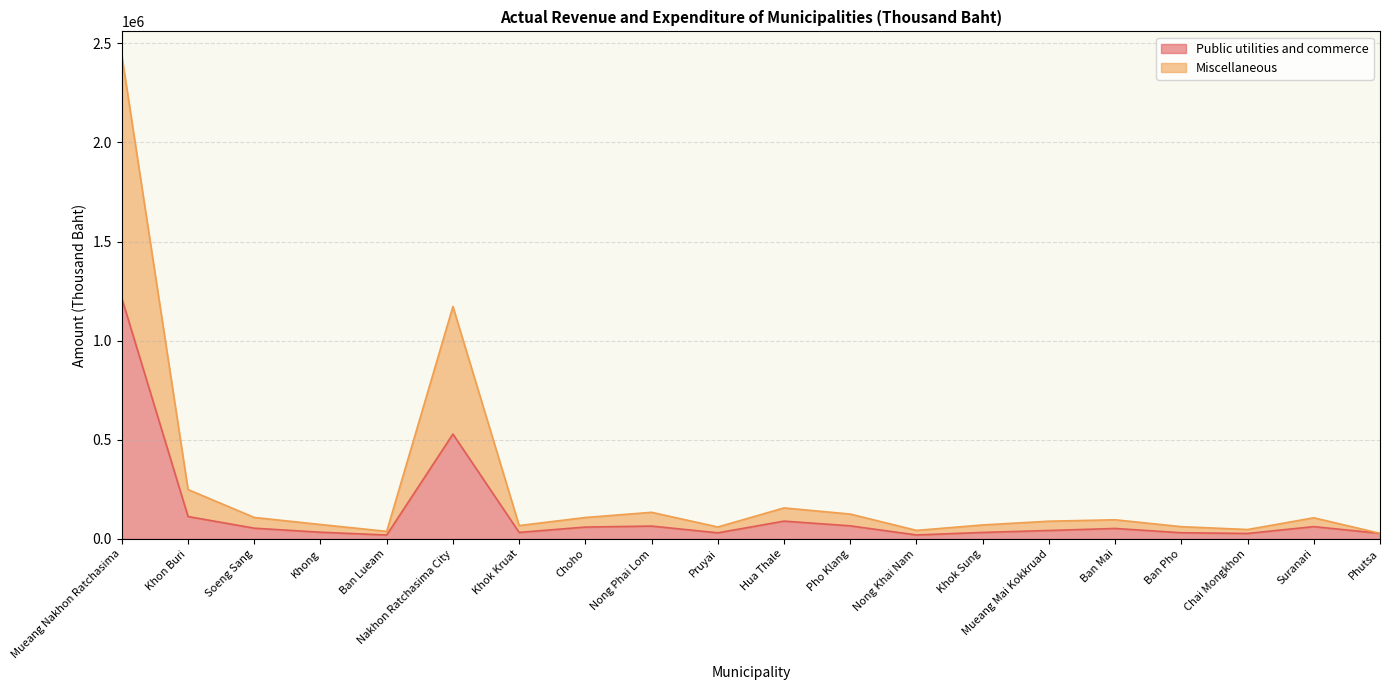

List the series in order of their peak value, highest first.

Miscellaneous, Public utilities and commerce